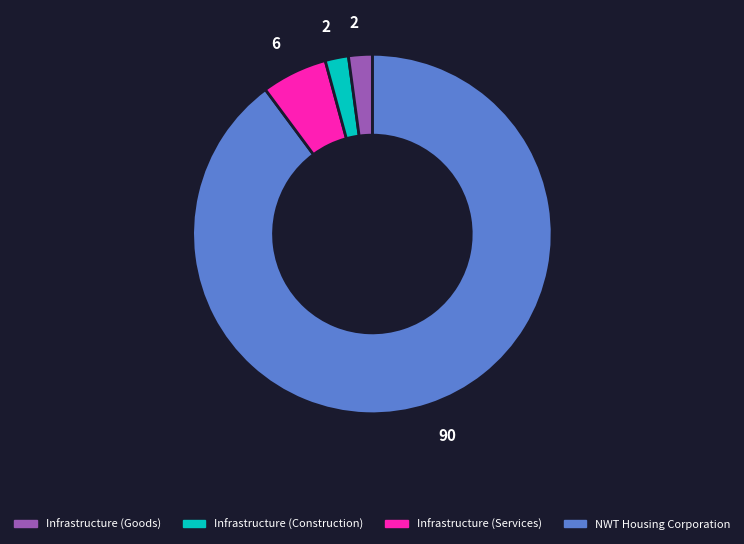

How many segments does this pie chart have?

4